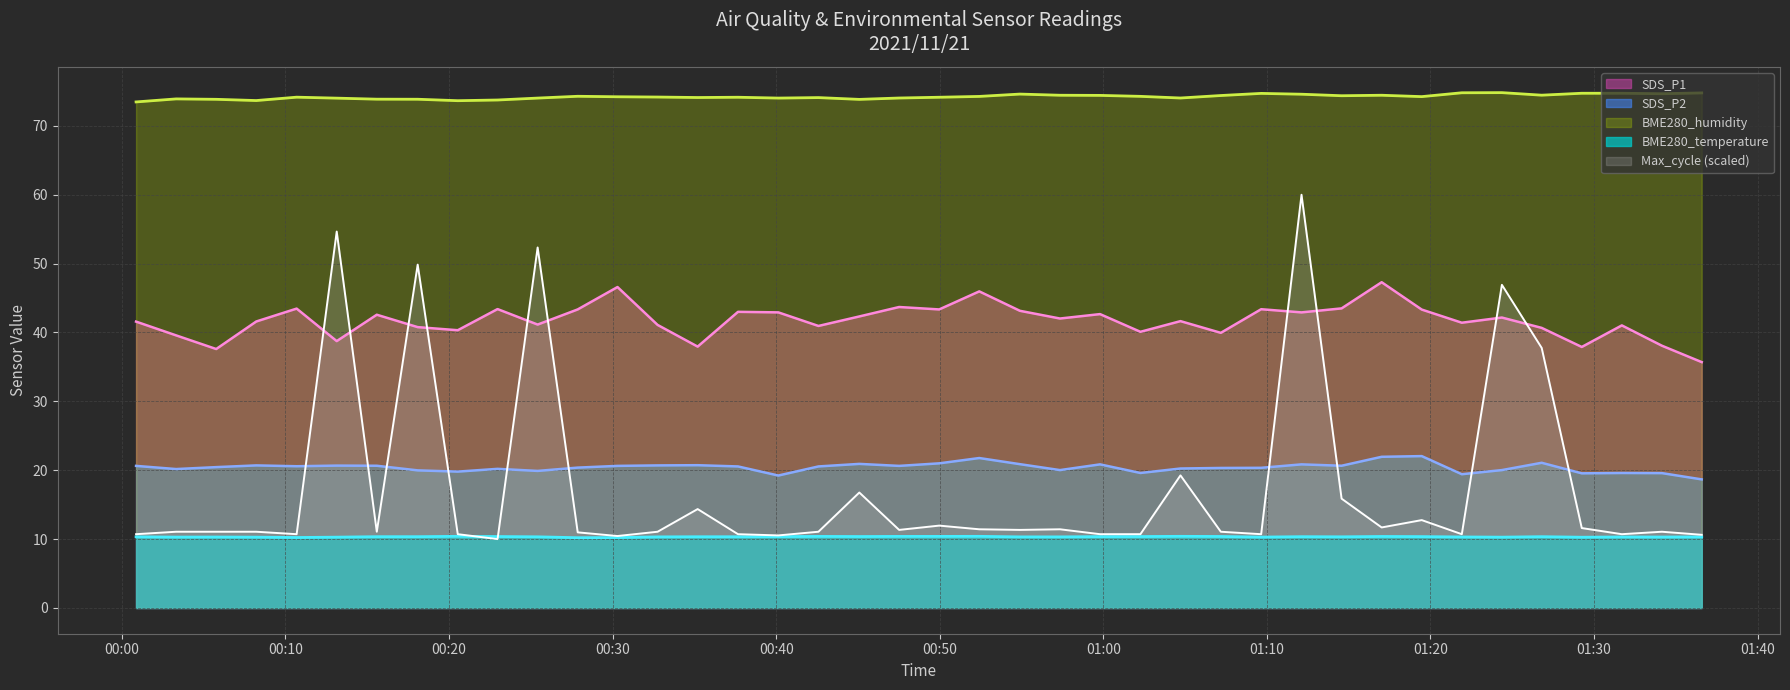

Where is the first local maximum for SDS_P2?

2021/11/21 00:08:13